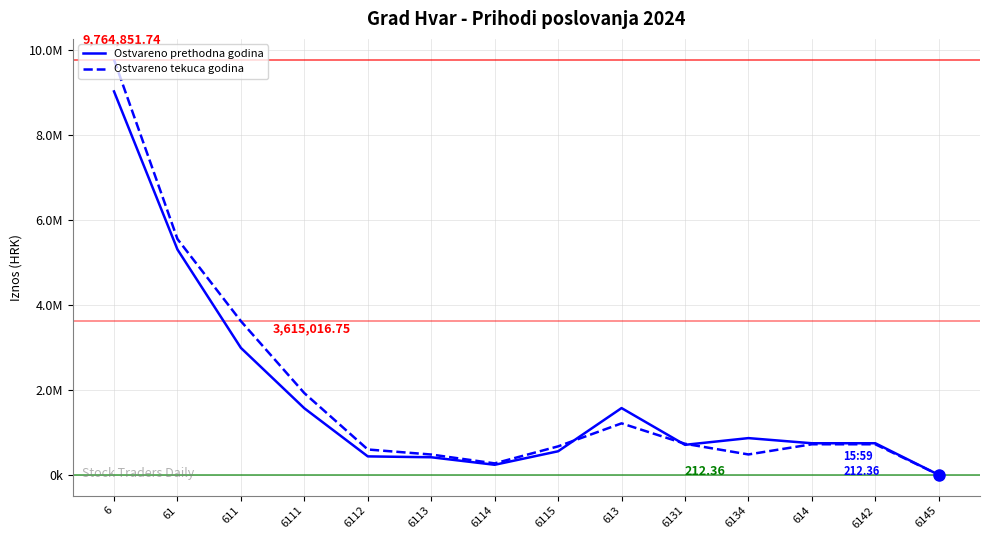

True or false: Ostvareno prethodna godina has a value of 9017571.2 at 6.

True